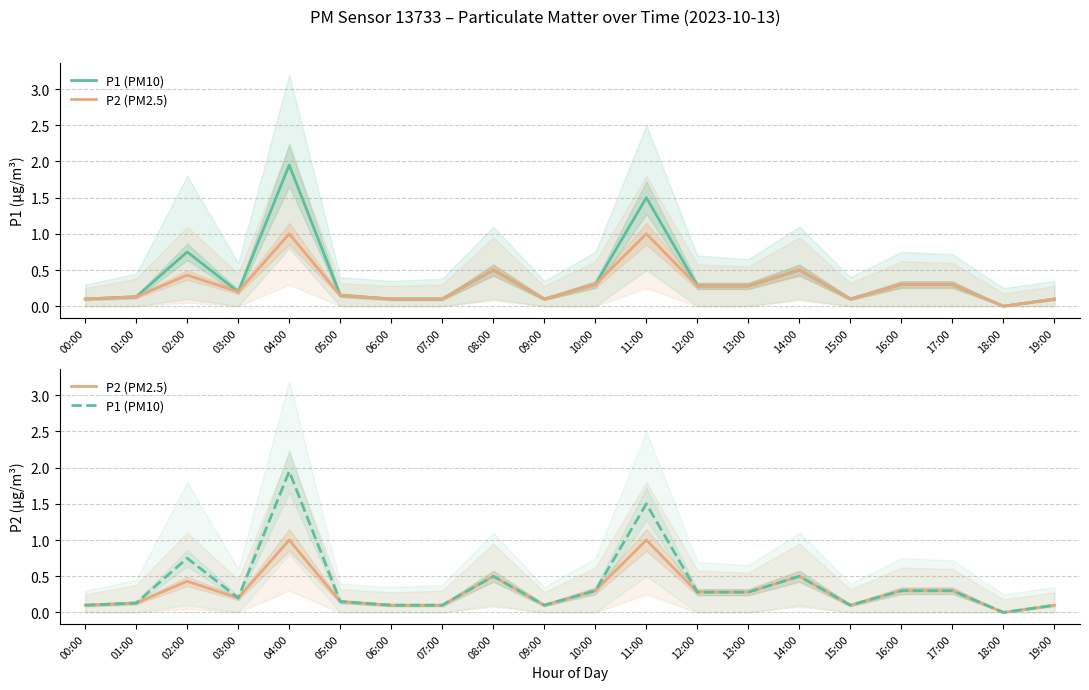

Reading left to right, transcribe all the data shown in this chart.

P1 (PM10): 0.1	0.1	0.8	0.2	1.9	0.1	0.1	0.1	0.5	0.1	0.3	1.5	0.3	0.3	0.5	0.1	0.3	0.3	0.0	0.1
P2 (PM2.5): 0.1	0.1	0.4	0.2	1.0	0.1	0.1	0.1	0.5	0.1	0.3	1.0	0.3	0.3	0.5	0.1	0.3	0.3	0.0	0.1